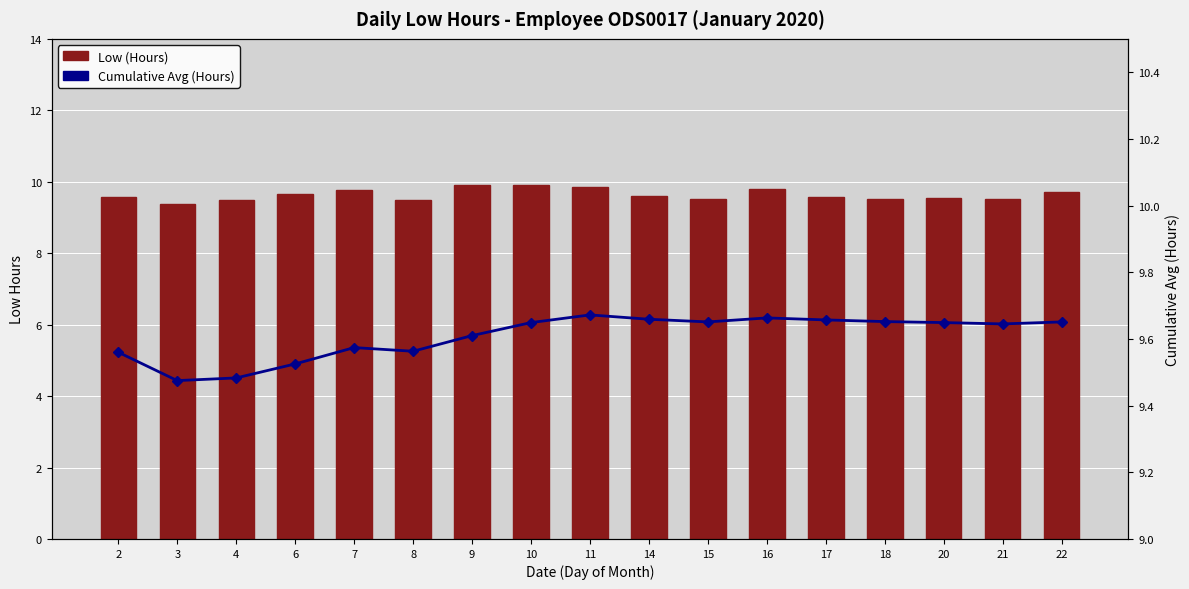

True or false: Low (Hours) has a value of 5.9 at 17.

False